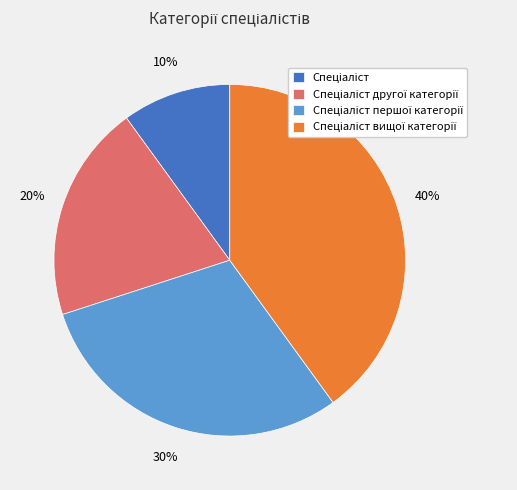

To the nearest percent, what is the difference between the largest and smallest slice percentages?

30%